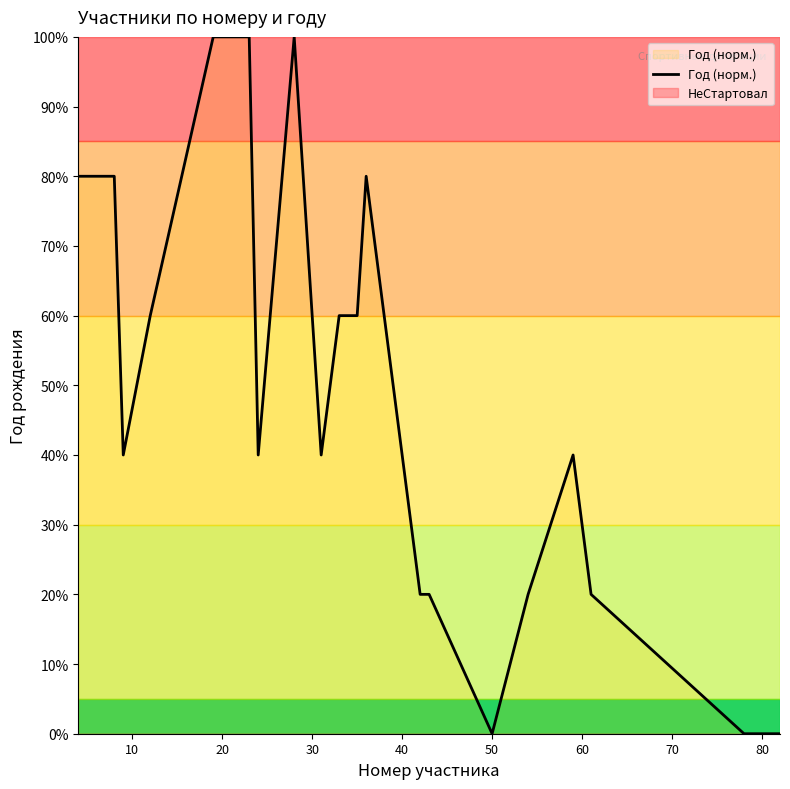

What is the maximum value shown in the chart?

100